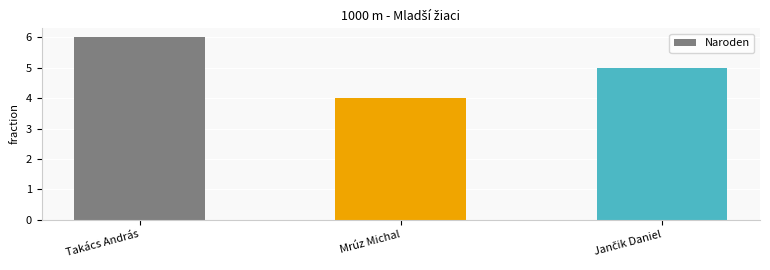

What is the sum of all values?

15